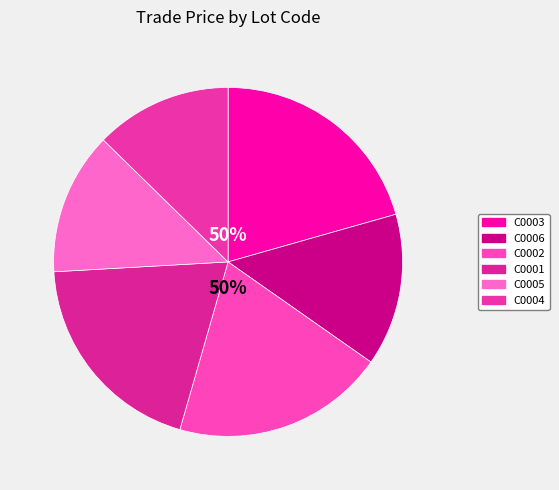

Which category has the biggest portion of the pie?

C0003